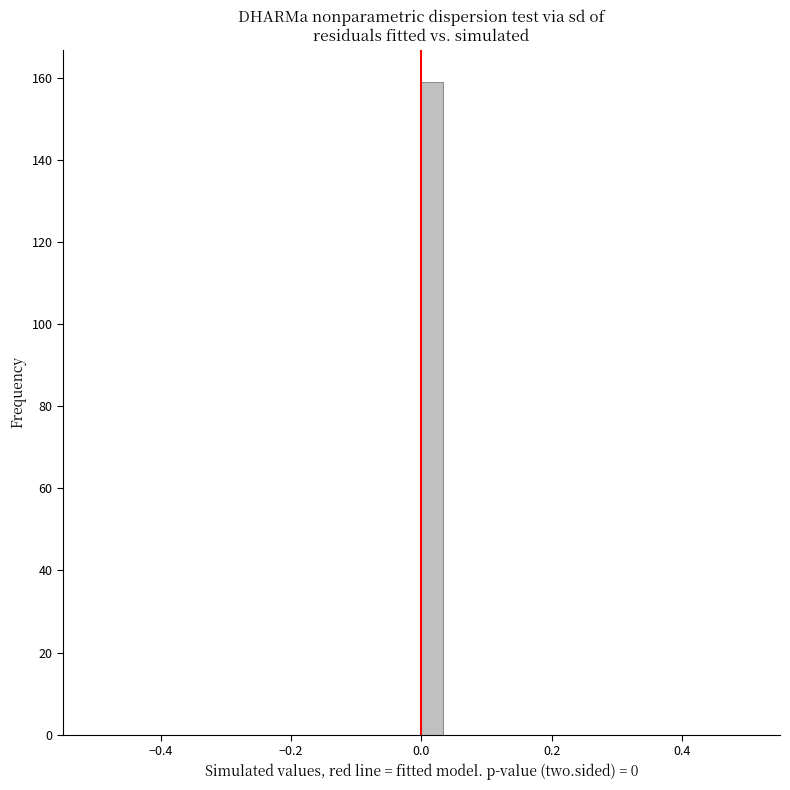

Read against the x-axis, roughly where is the centre of the tallest bar?

0.02